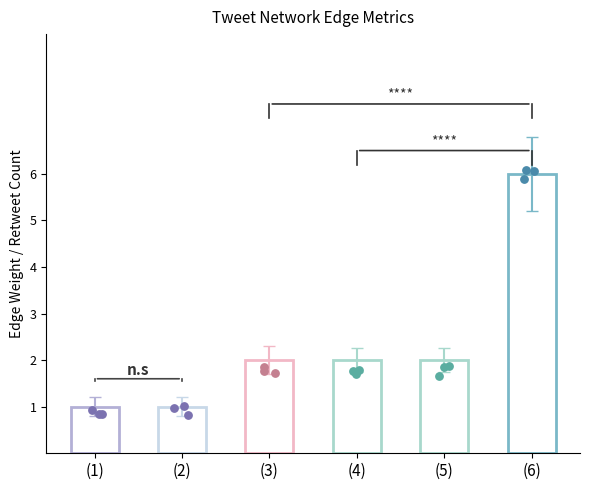

Approximately how many times larger is the value at (3) compared to (2)?

2.0